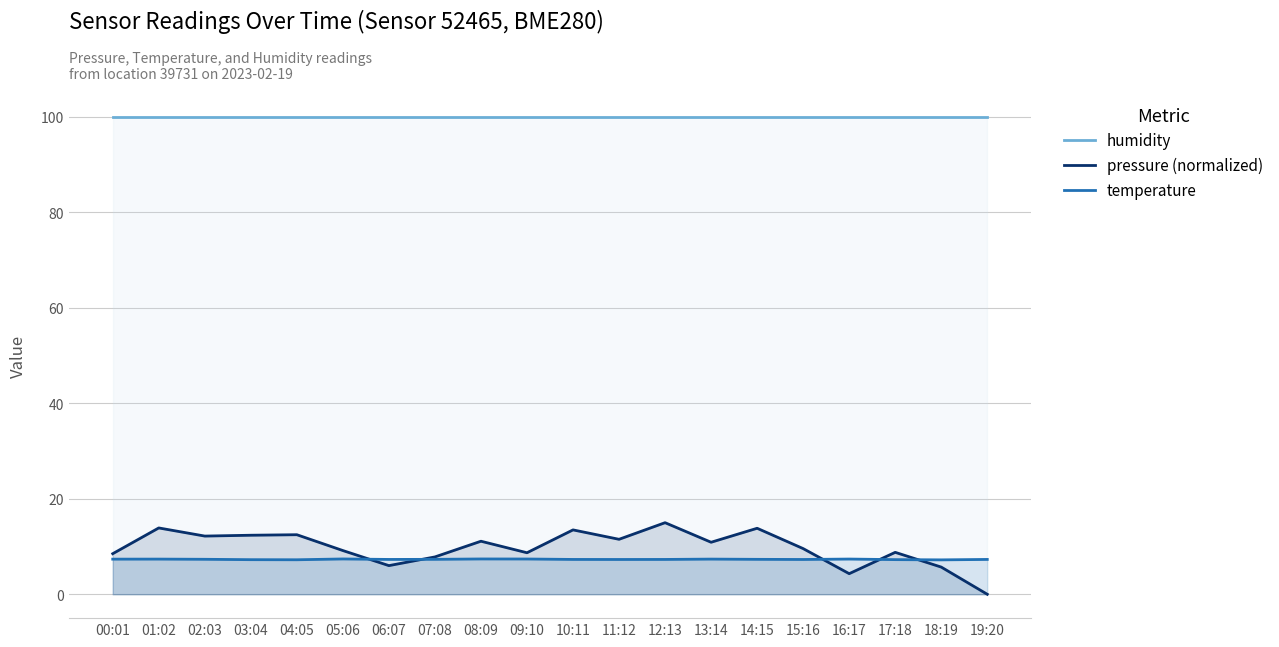

True or false: humidity has more than 0 points higher than both neighbors.

False